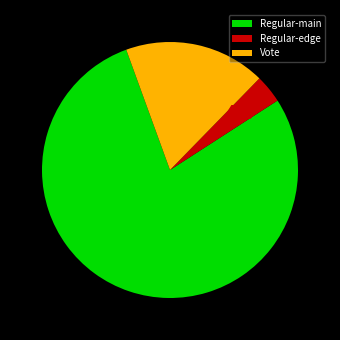

Is there any slice that represents more than half of the pie?

Yes